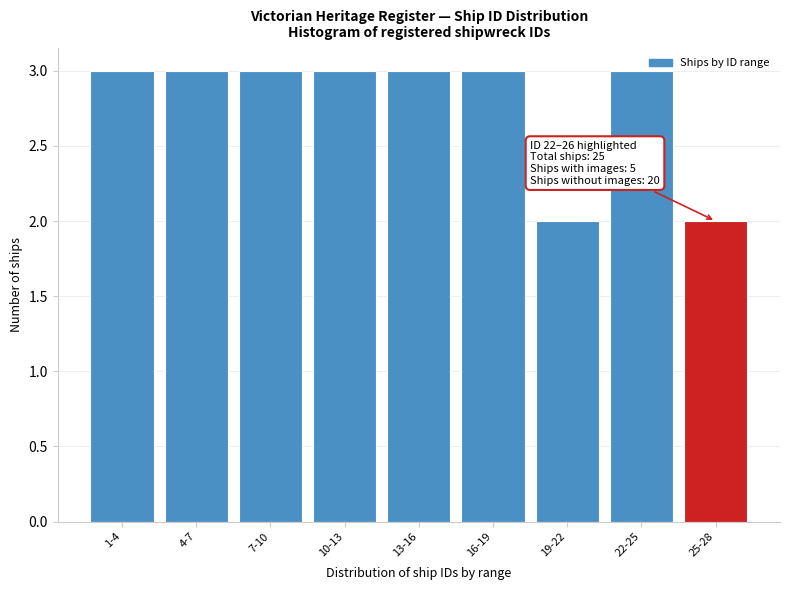

Reading right to left, extract all data points from this chart.

25-28=2	22-25=3	19-22=2	16-19=3	13-16=3	10-13=3	7-10=3	4-7=3	1-4=3